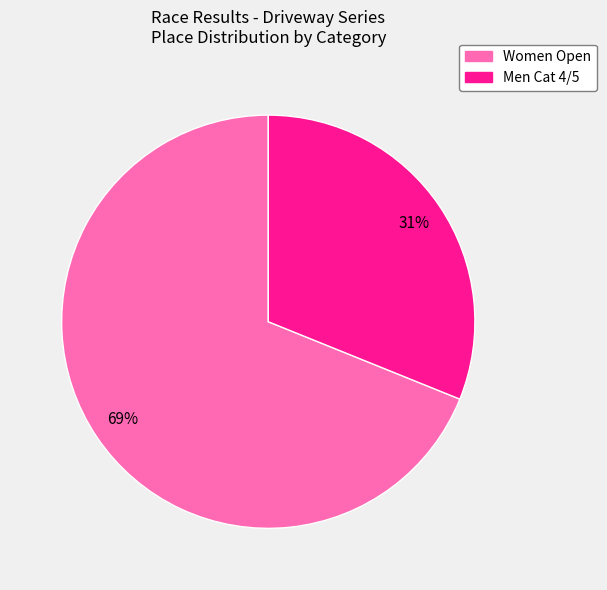

Rank the categories by value from lowest to highest.

Men Cat 4/5, Women Open